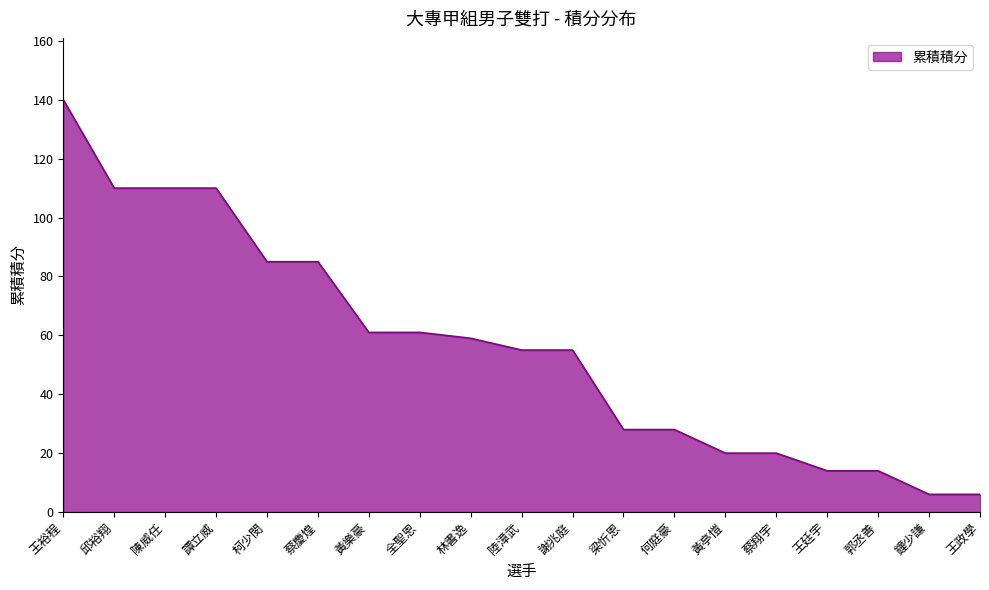

What is the difference between the maximum and second lowest values?

134